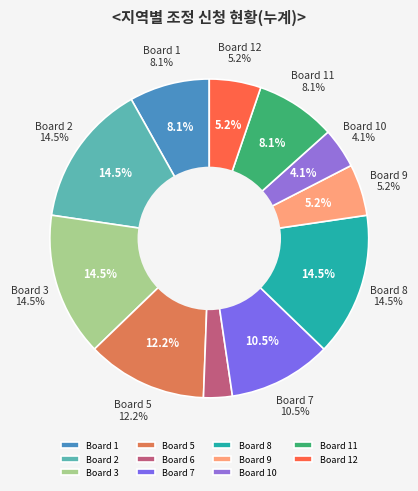

To the nearest percent, what is the average slice percentage?

8%